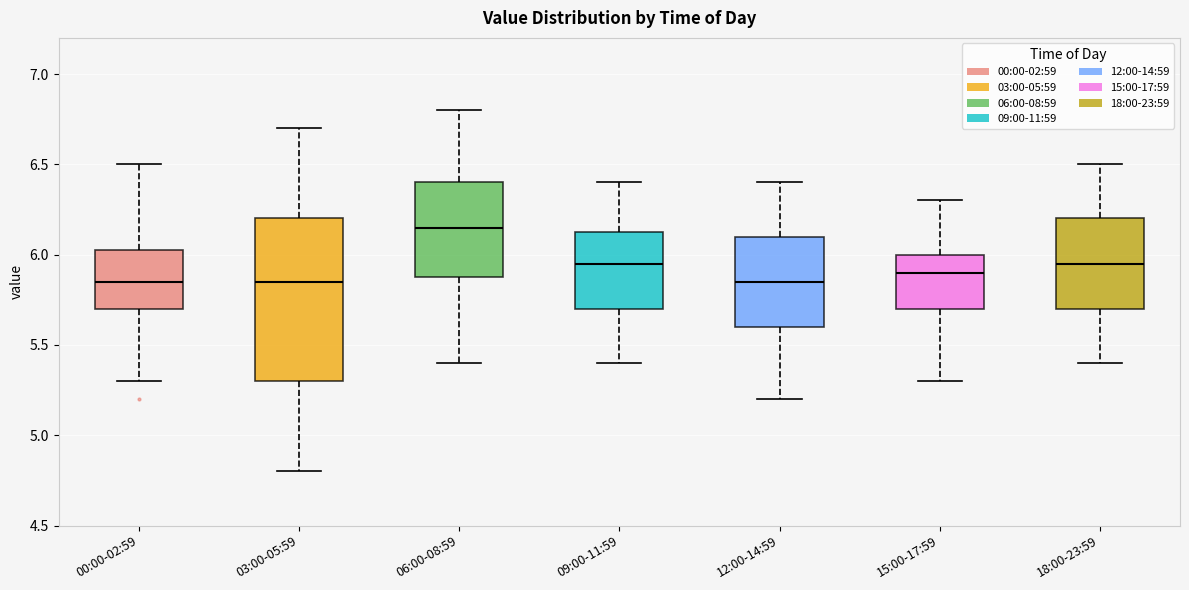

Comparing the boxes themselves (not the whiskers), which one is the tallest?

03:00-05:59